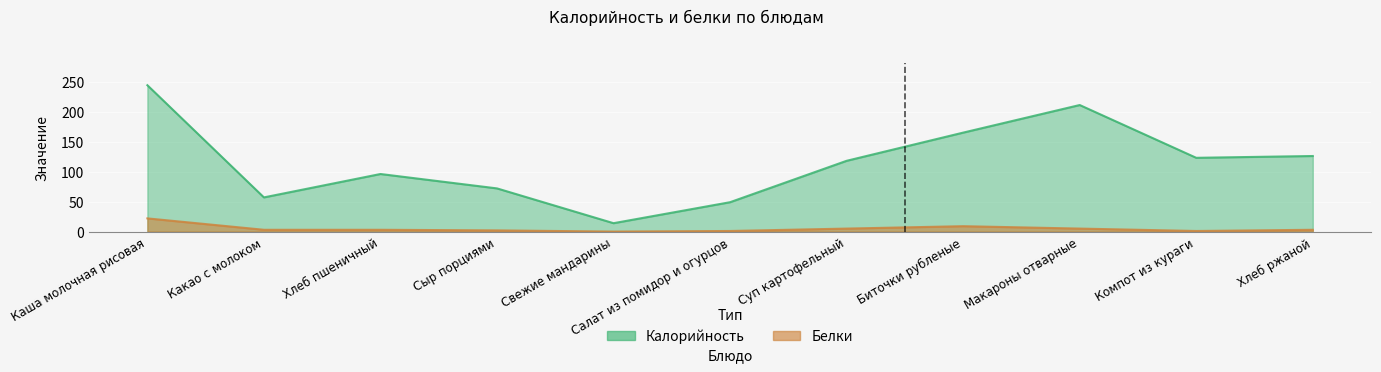

Where does the Белки series first go above 3?

Каша молочная рисовая